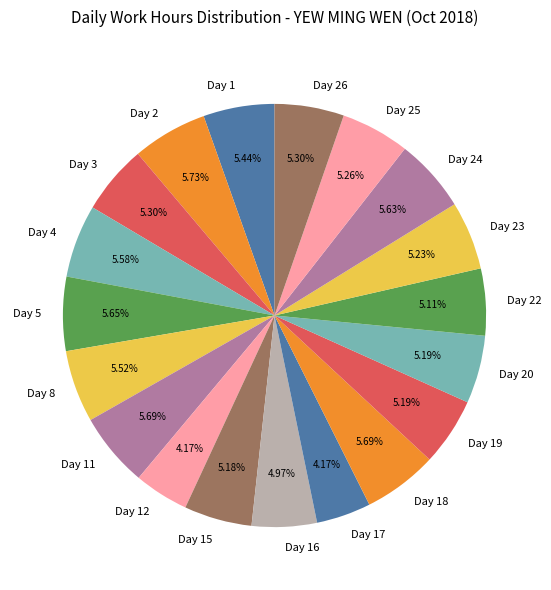

Is there a majority slice in this chart?

No